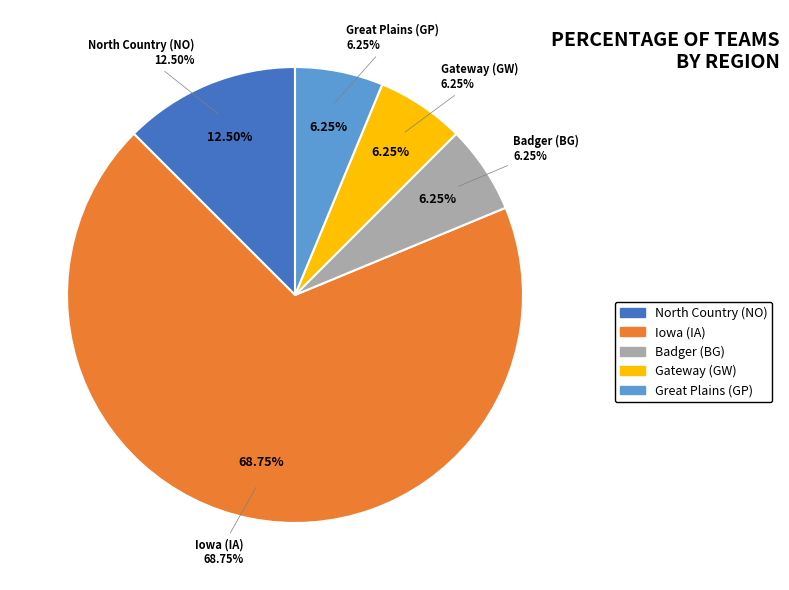

Which has a higher value, Gateway (GW) or Badger (BG)?

Gateway (GW)